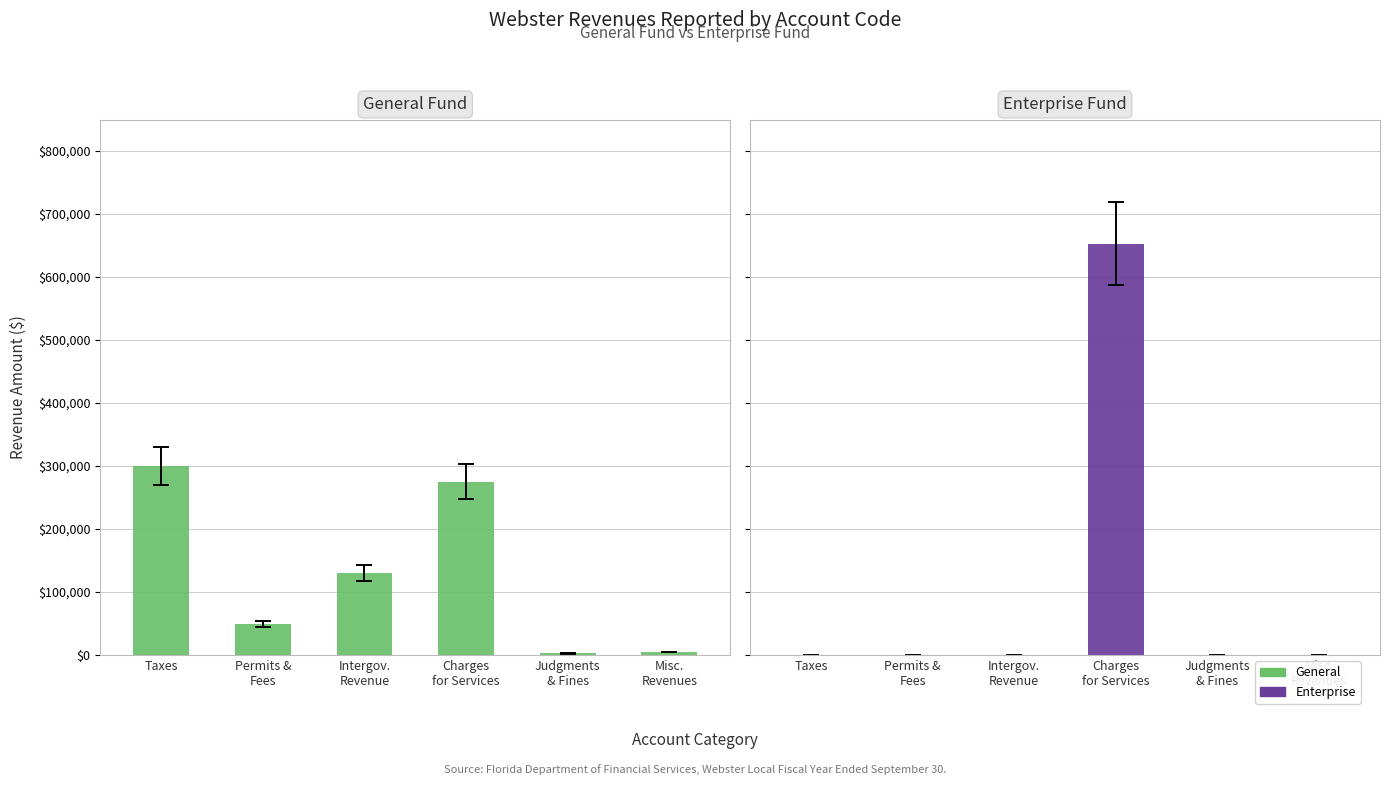

At how many categories does at least one series exceed 47170?

4